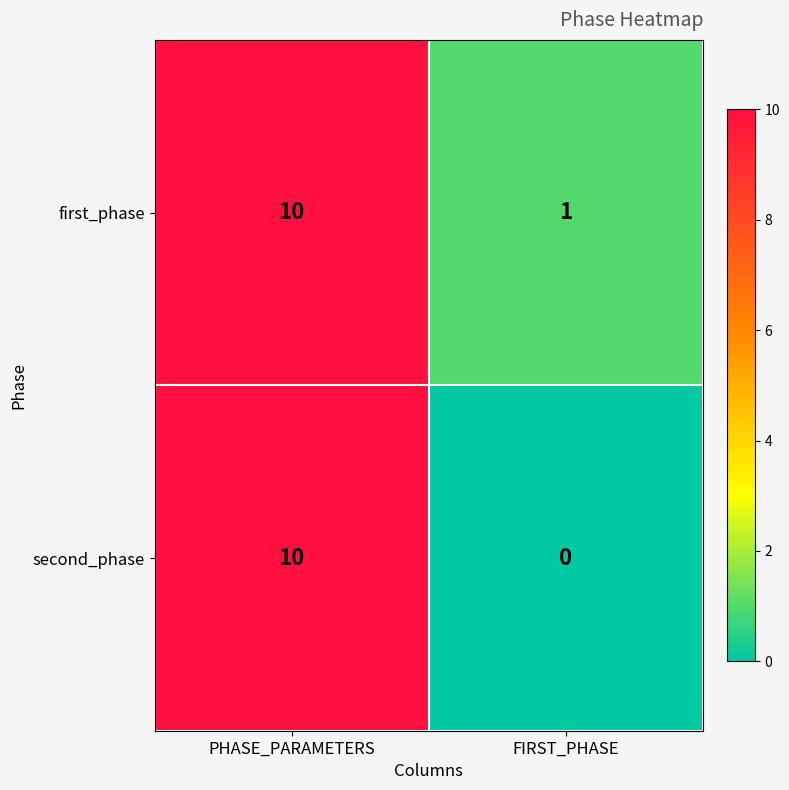

Reading right to left, transcribe all the data shown in this chart.

first_phase: FIRST_PHASE=1	PHASE_PARAMETERS=10
second_phase: FIRST_PHASE=0	PHASE_PARAMETERS=10